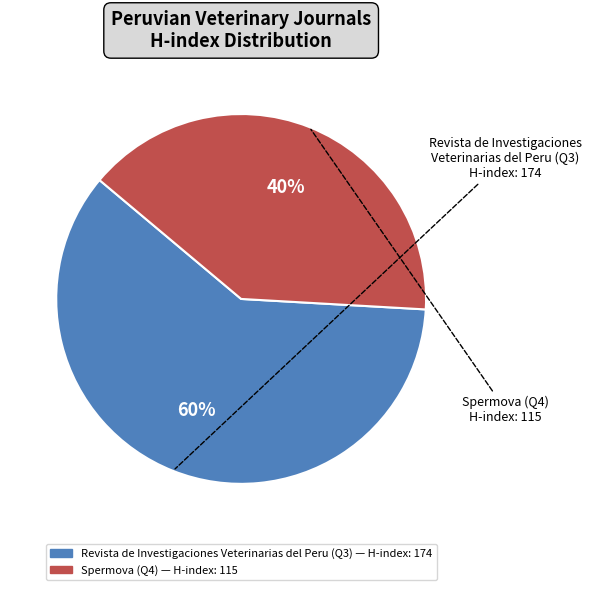

Is there any slice that represents more than half of the pie?

Yes